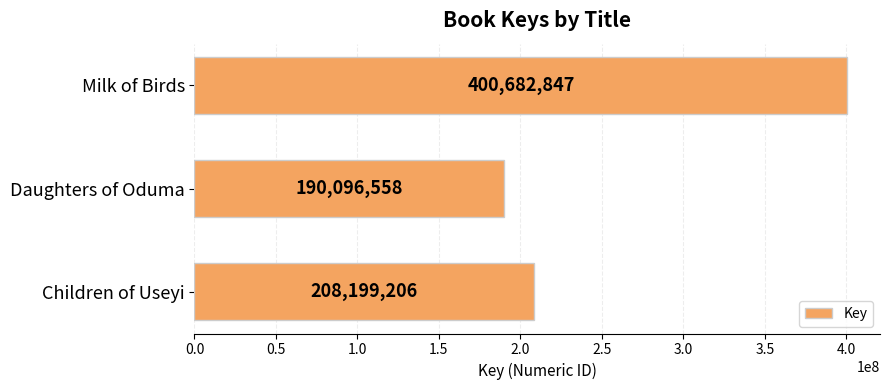

Which category has the lowest value across all series?

Daughters of Oduma